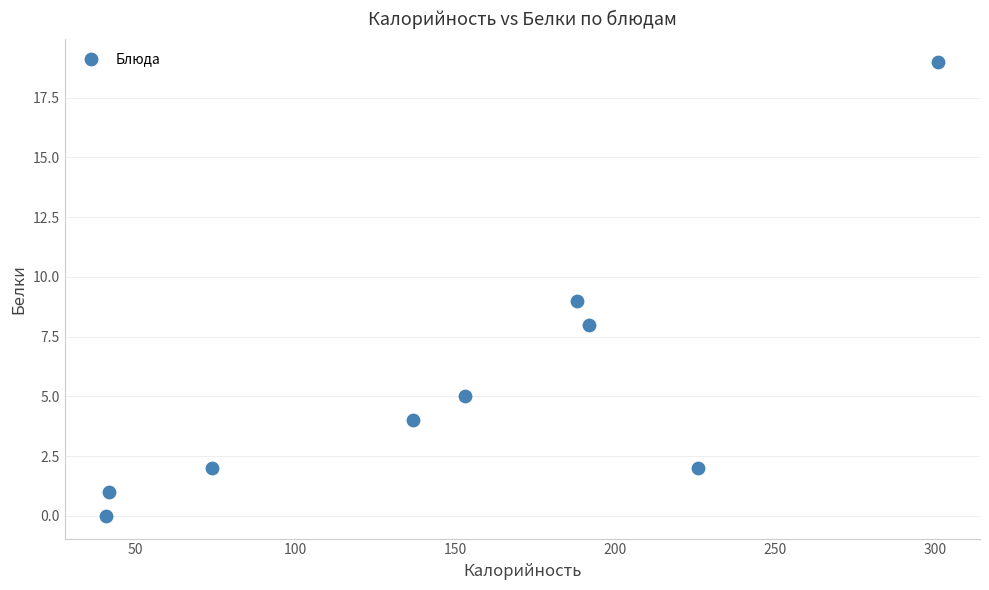

What is the average Y value?

6